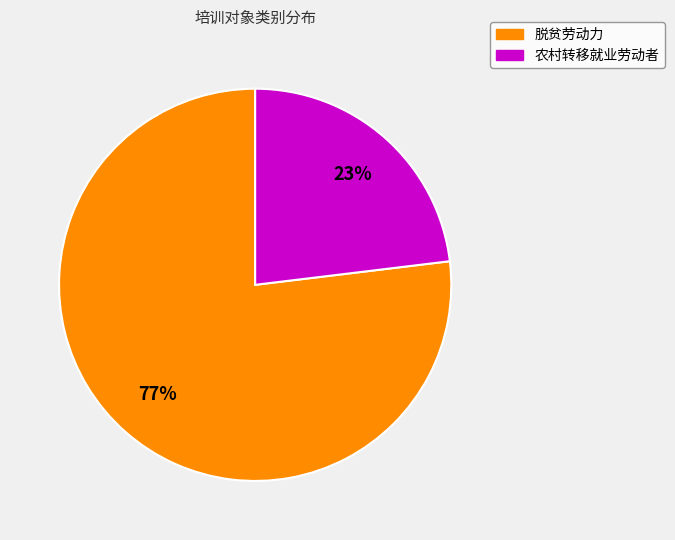

Which category has the biggest portion of the pie?

脱贫劳动力